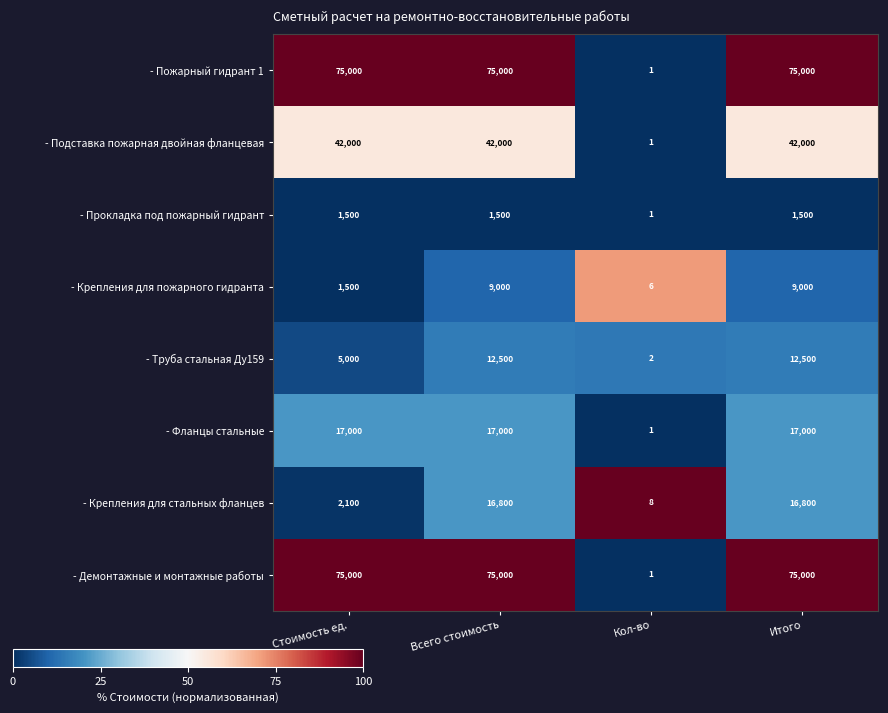

What is the maximum value for - Крепления для стальных фланцев?

16800